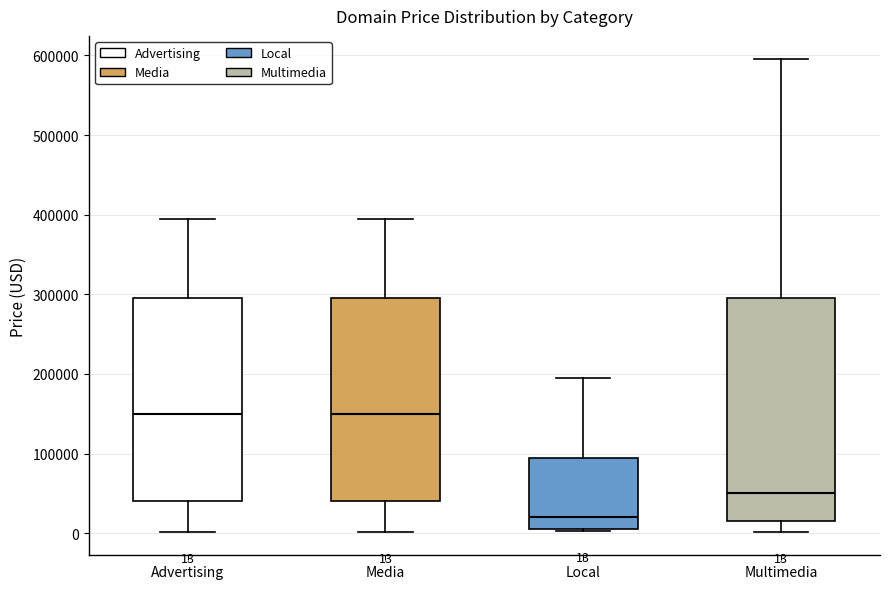

Comparing the boxes themselves (not the whiskers), which one is the tallest?

Multimedia